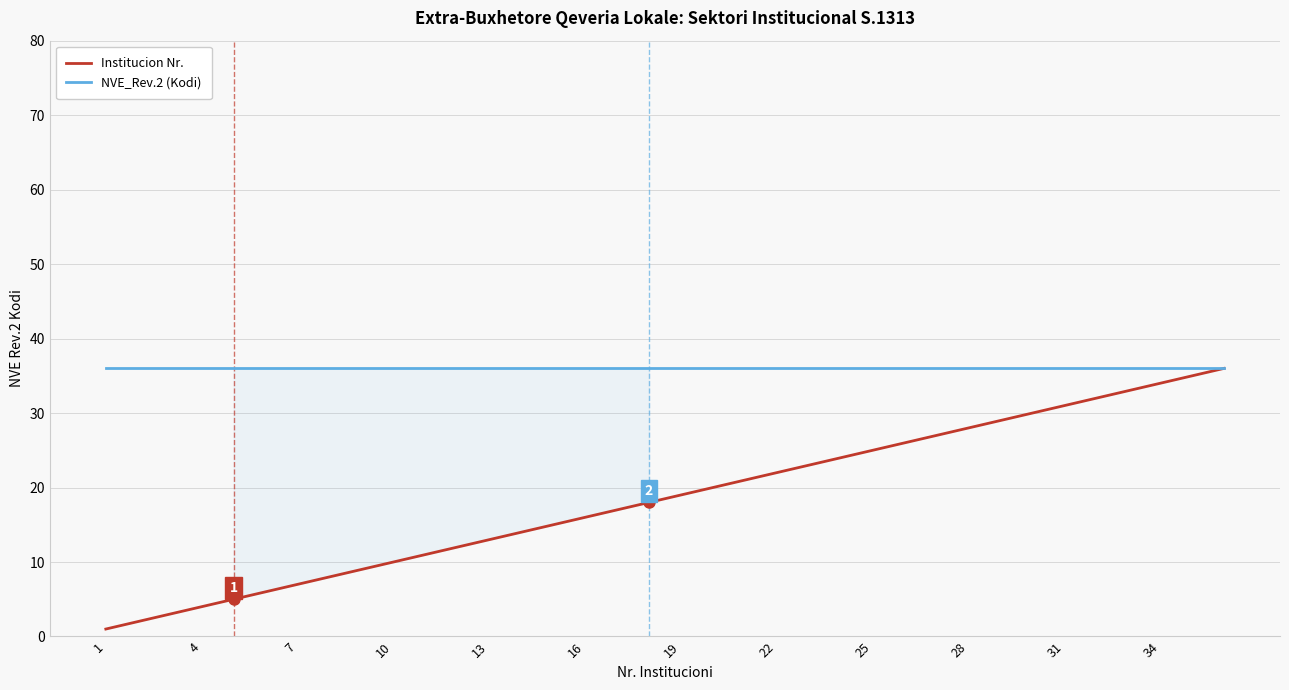

What is the greatest value displayed?

36